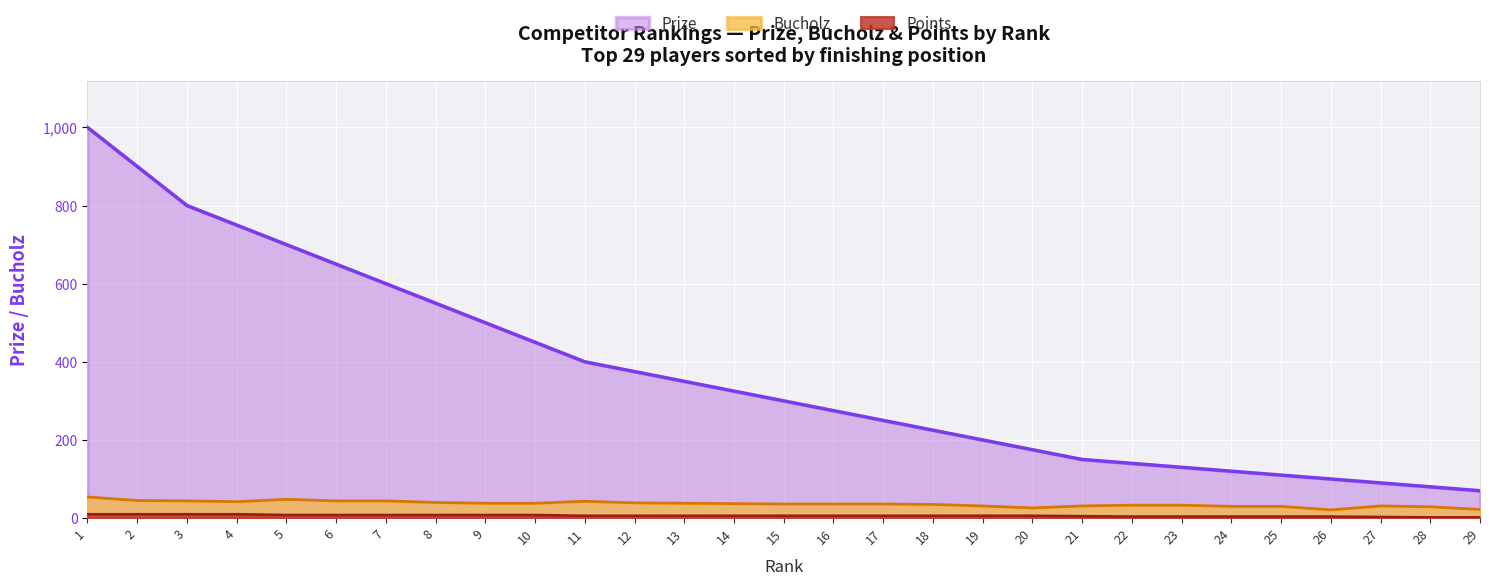

True or false: Prize and Bucholz cross at least once.

False